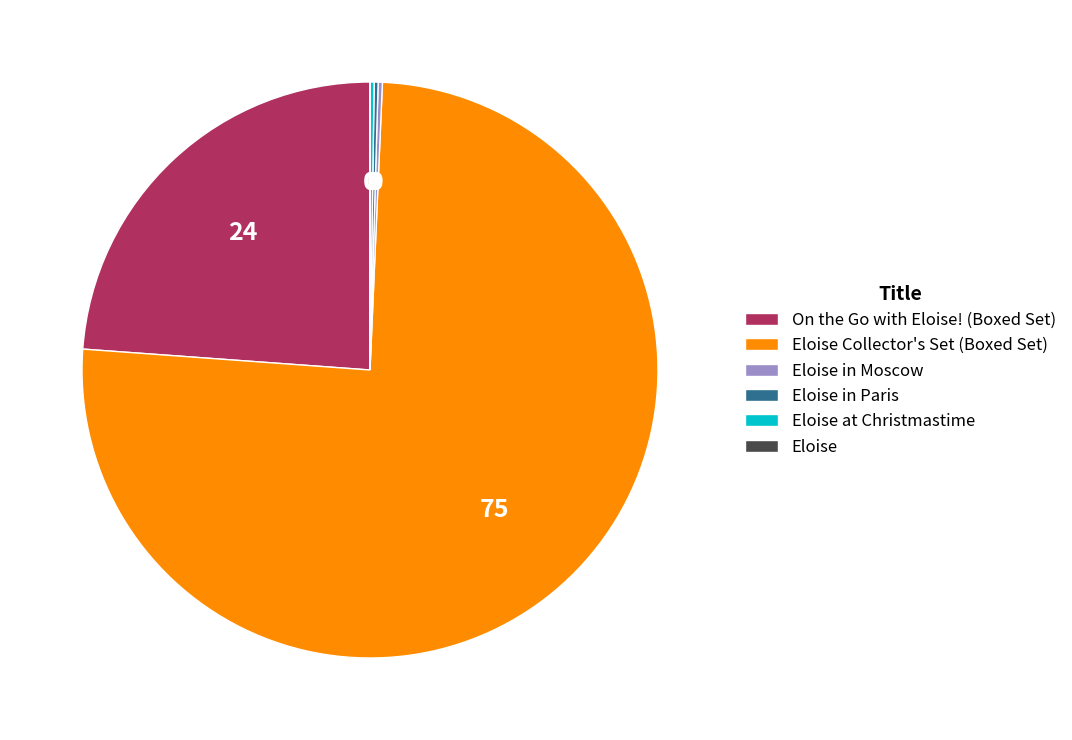

Is there a majority slice in this chart?

Yes